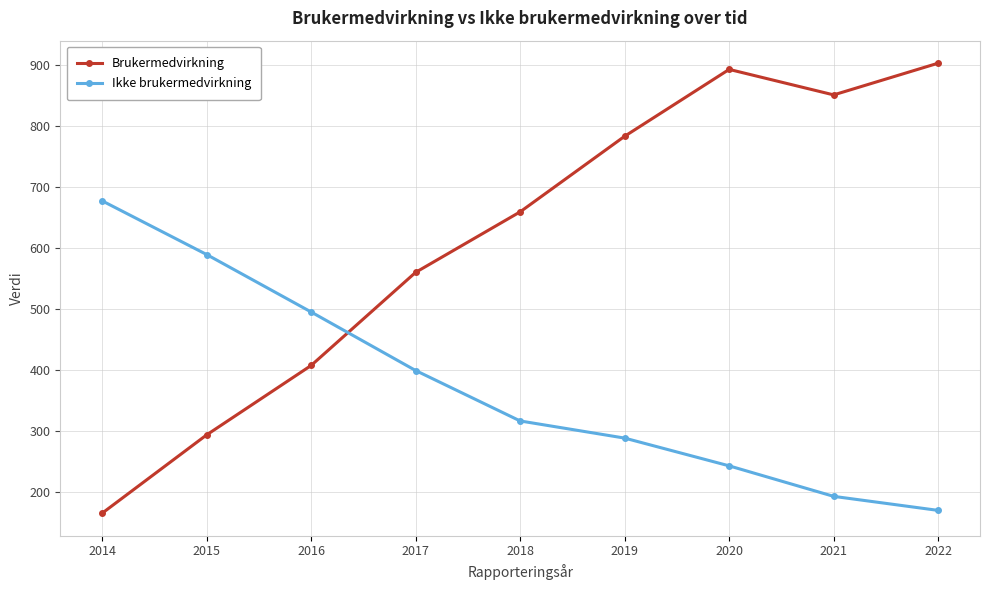

Rank the series by their maximum value, from highest to lowest.

Brukermedvirkning, Ikke brukermedvirkning